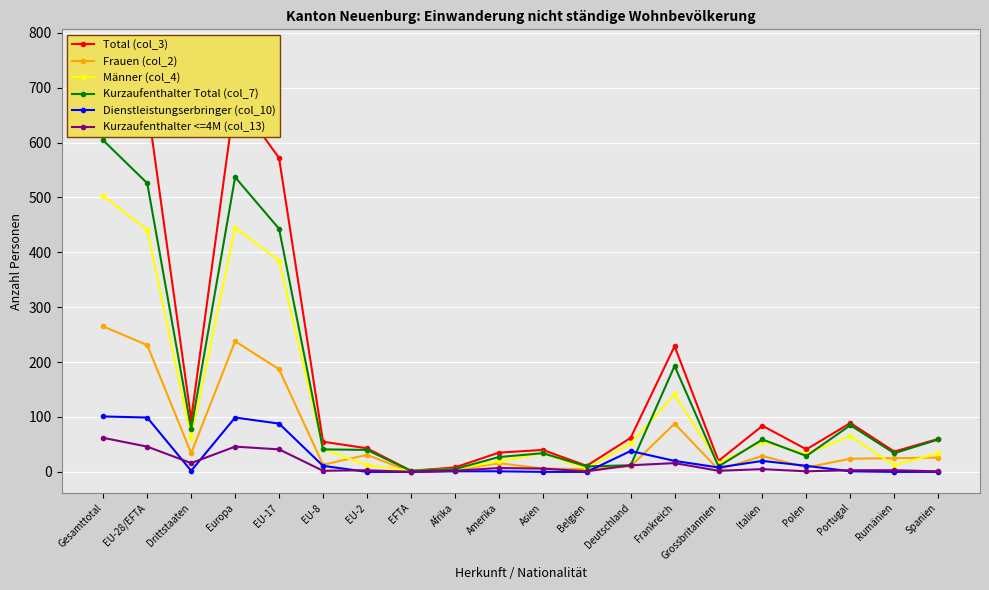

Rank the series by their maximum value, from highest to lowest.

Total (col_3), Kurzaufenthalter Total (col_7), Männer (col_4), Frauen (col_2), Dienstleistungserbringer (col_10), Kurzaufenthalter <=4M (col_13)